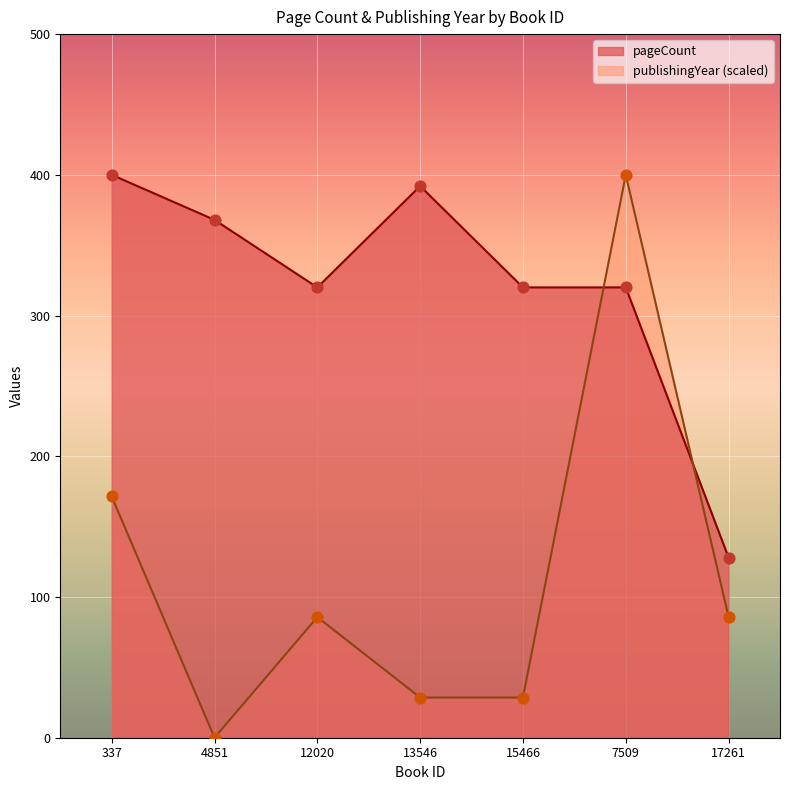

Which series reaches the minimum Y coordinate?

publishingYear